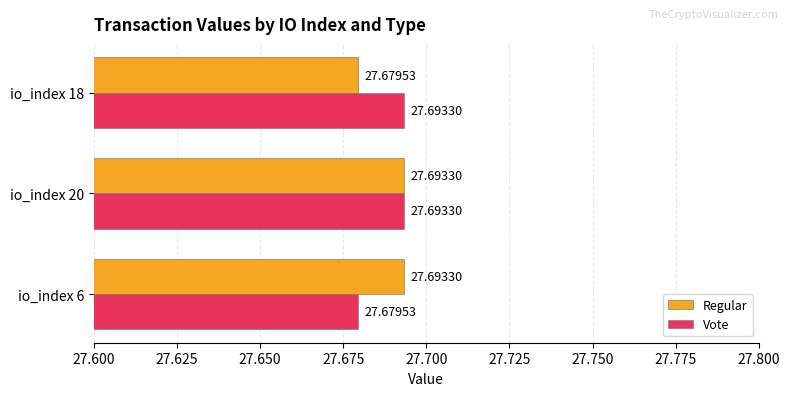

What is the greatest value displayed?

27.7